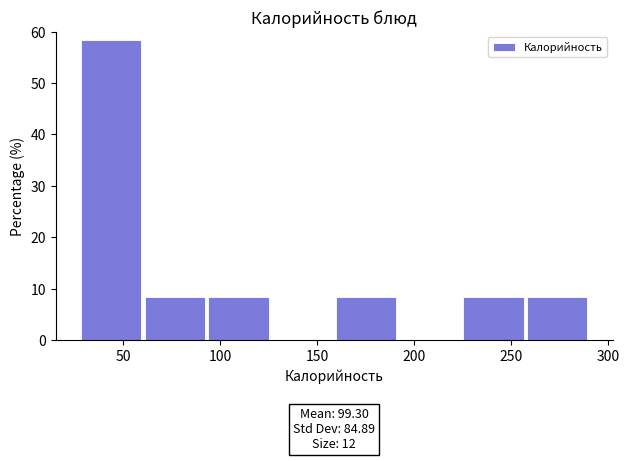

Which range on the x-axis has the tallest bar?

30 to 60